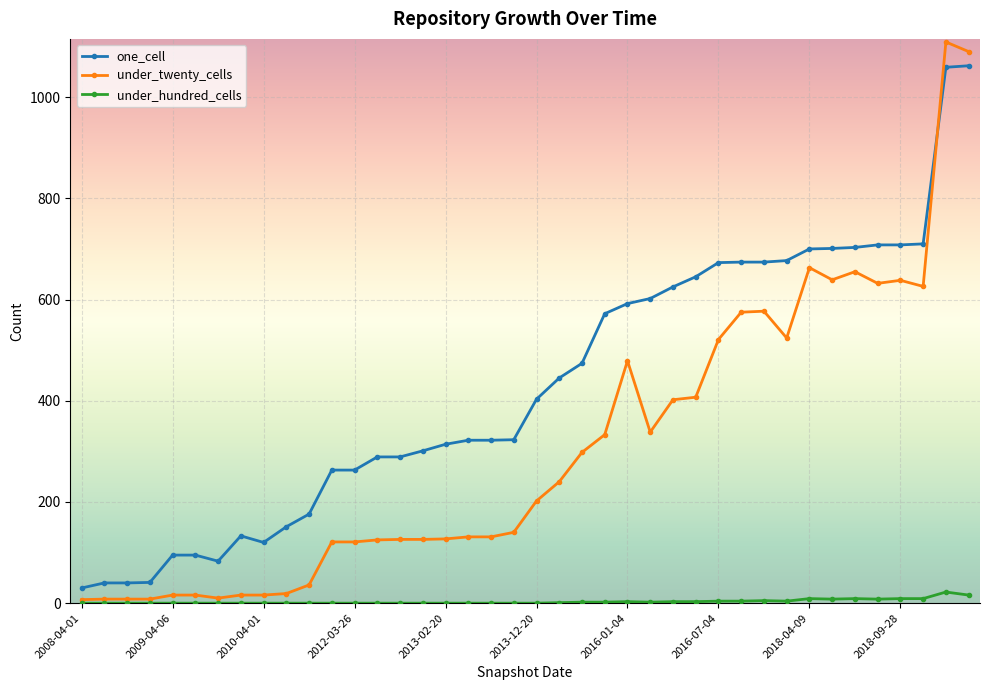

Which series has the largest total across all categories?

one_cell